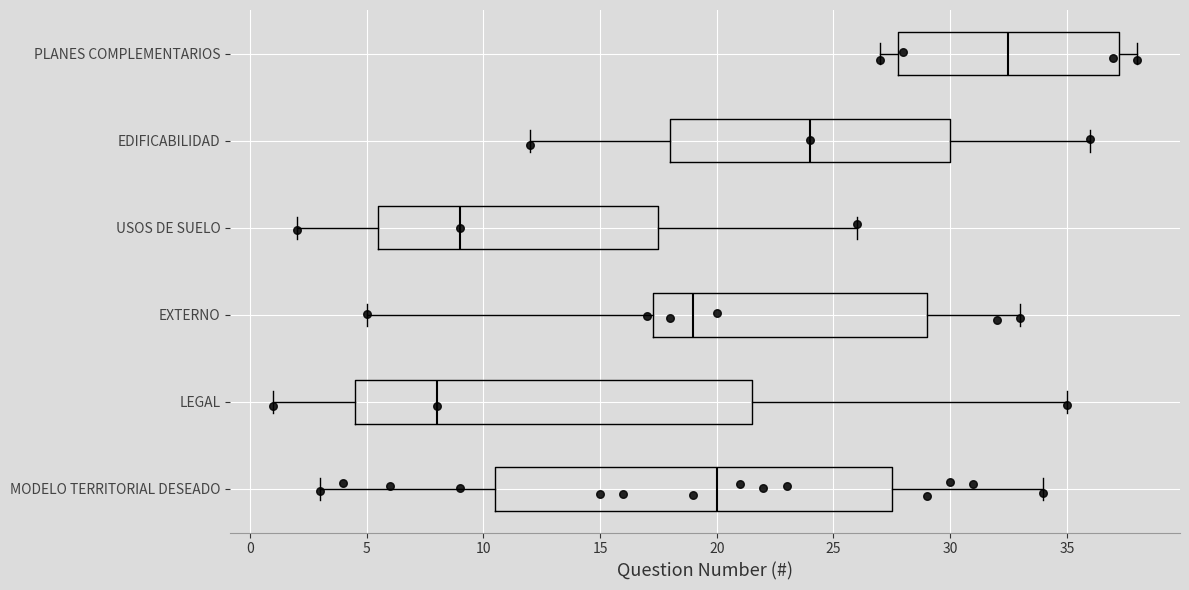

Reading bottom to top, read every box against the x-axis: the position of its median line, the range the box covers, and the ends of its whiskers. The values are not printed on the chart, so give them approximately, as read against the axis.

MODELO TERRITORIAL DESEADO: median 20.0, box 10.5 to 27.5, whiskers 3.0 to 34.0
LEGAL: median 8.0, box 4.5 to 21.5, whiskers 1.0 to 35.0
EXTERNO: median 19.0, box 17.5 to 29.0, whiskers 5.0 to 33.0
USOS DE SUELO: median 9.0, box 5.5 to 17.5, whiskers 2.0 to 26.0
EDIFICABILIDAD: median 24.0, box 18.0 to 30.0, whiskers 12.0 to 36.0
PLANES COMPLEMENTARIOS: median 32.5, box 28.0 to 37.5, whiskers 27.0 to 38.0